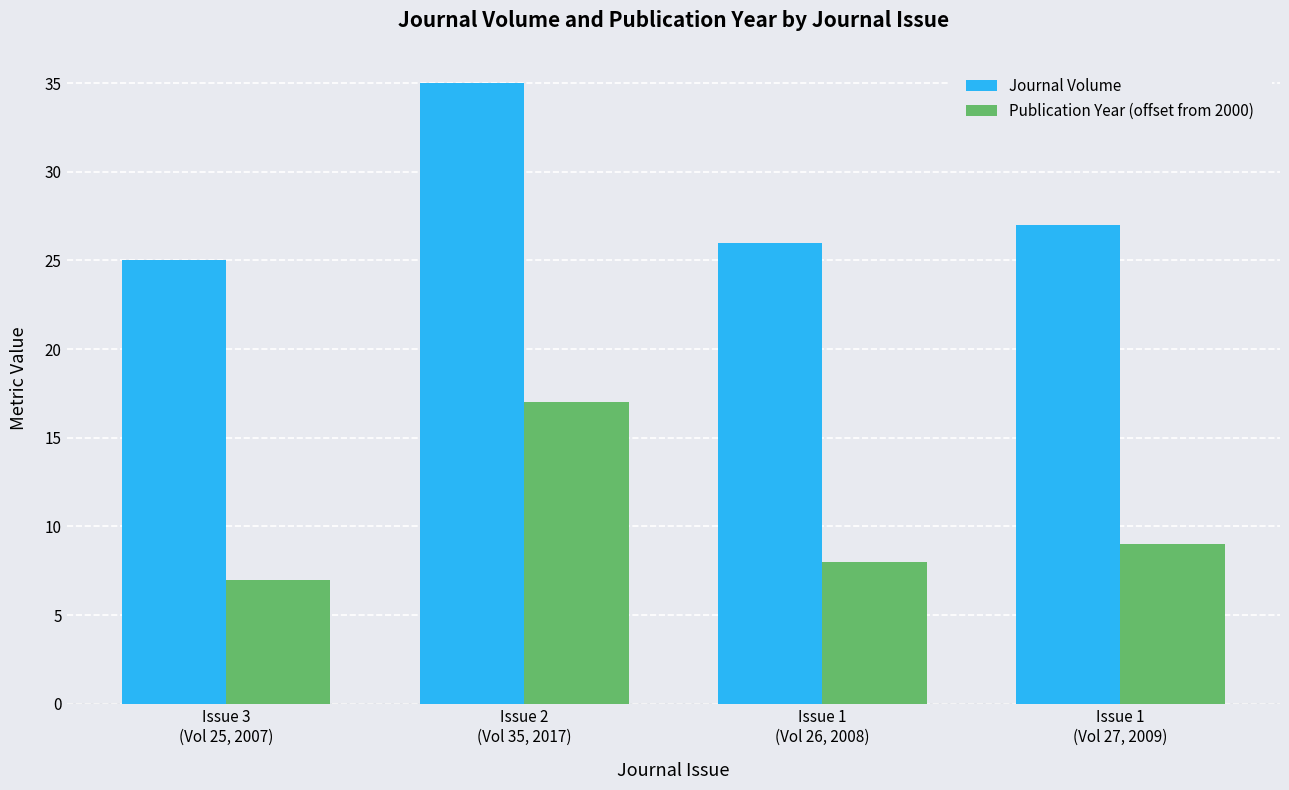

True or false: Journal Volume has a value of 46 at Issue 2
(Vol 35, 2017).

False